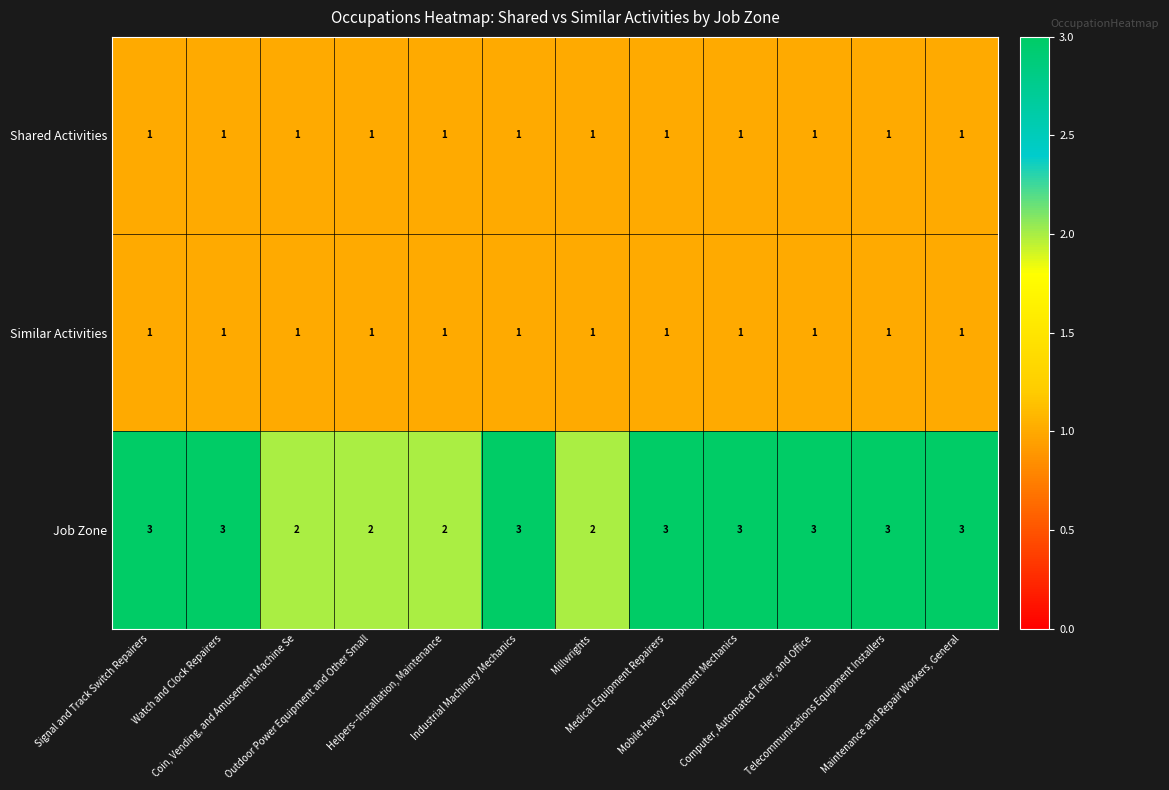

Which series has the widest spread of values?

Job Zone